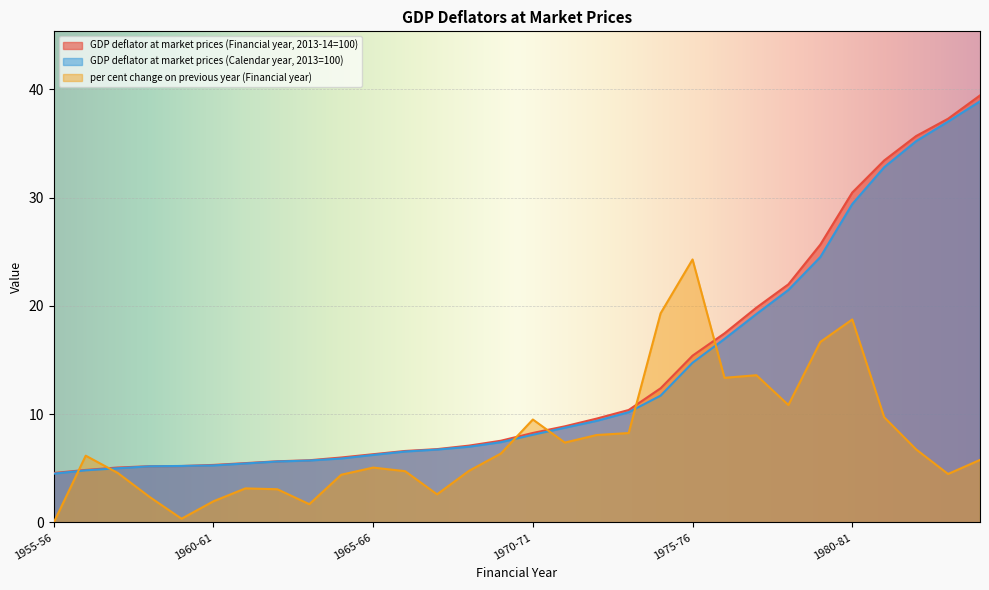

What is the sum of the GDP deflator at market prices (Financial year, 2013-14=100) values at 1960-61 and 1981-82?

38.7